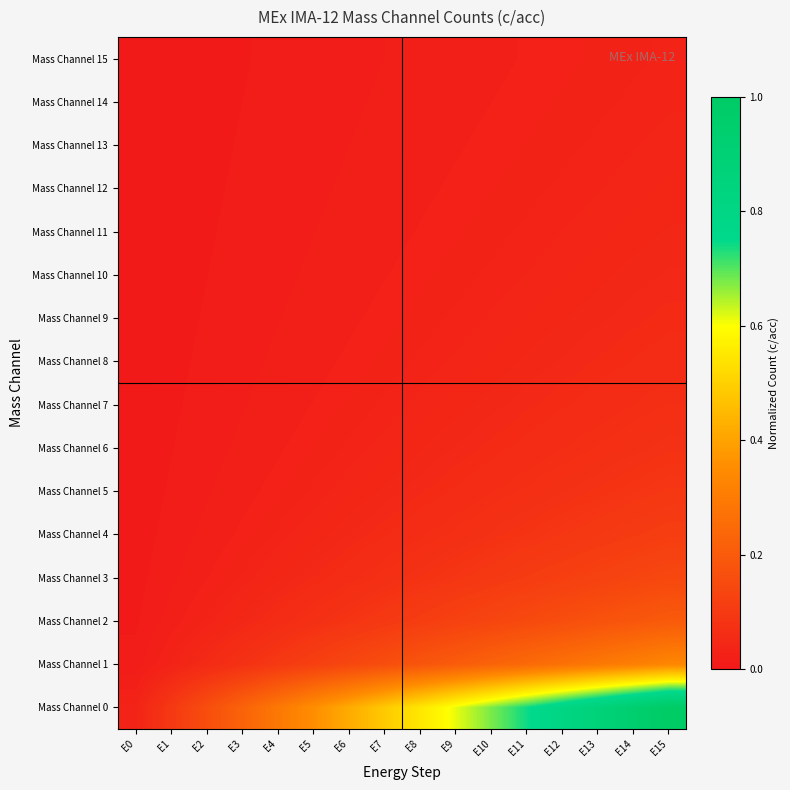

Between E13 and E14, which series saw the biggest shift?

Mass Channel 0